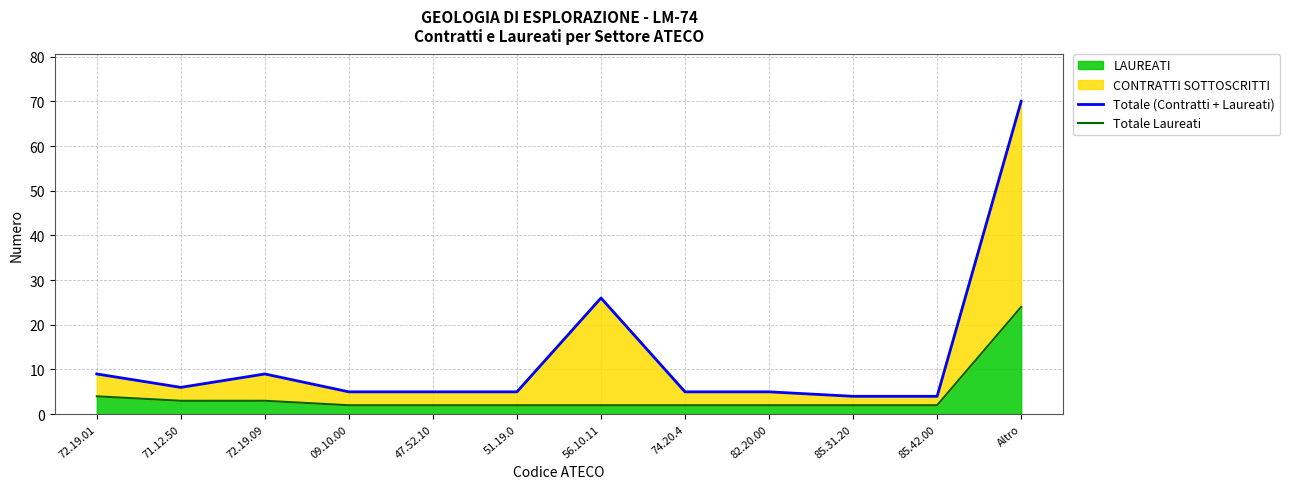

What is the difference between the maximum and second lowest values in the Totale (Contratti + Laureati) series?

66